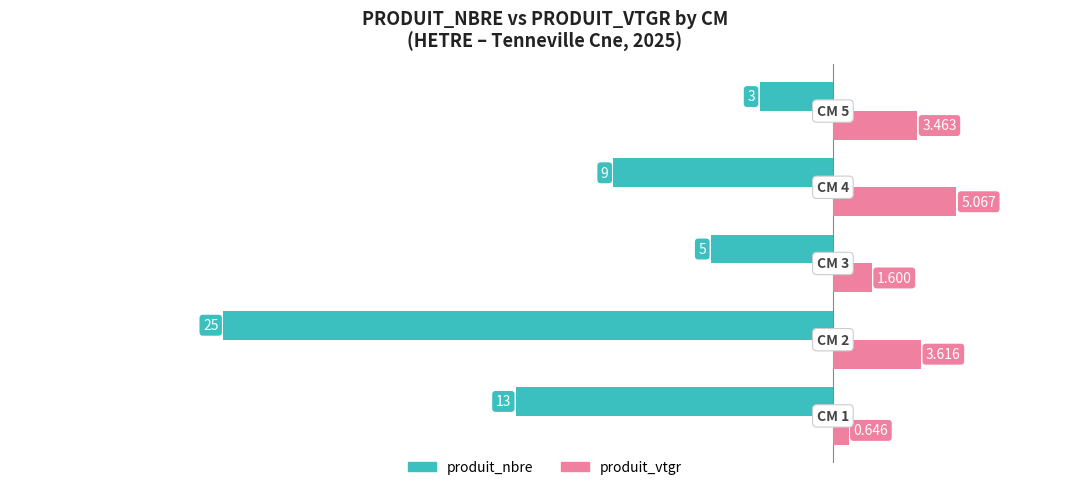

Which series has the largest total across all categories?

produit_vtgr